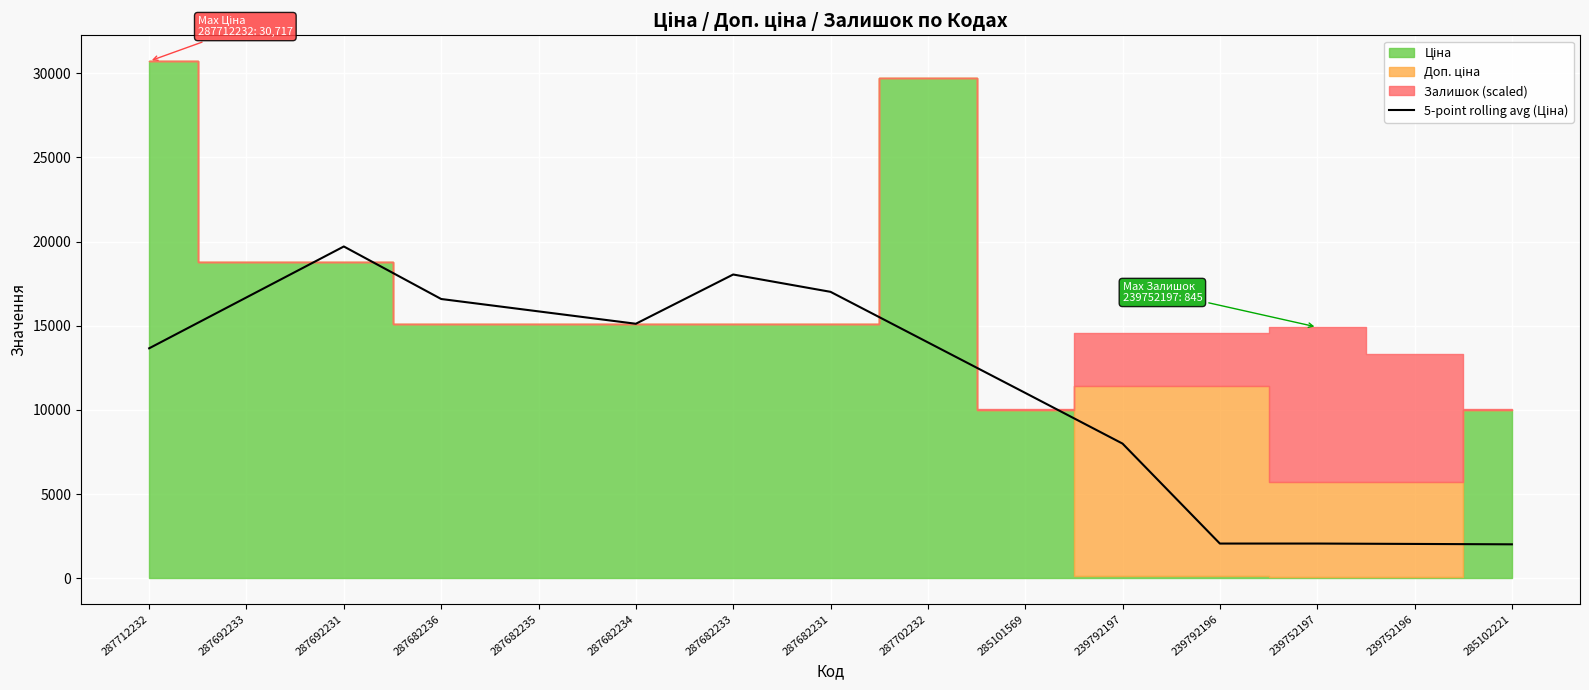

At which category does the data reach its first local peak?

287692231